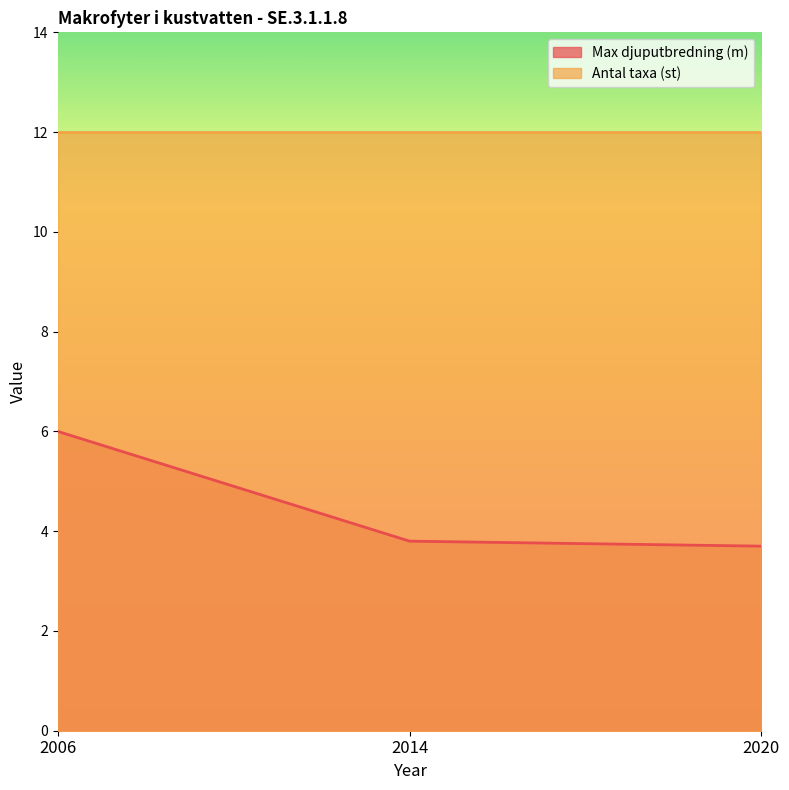

At which label is the value closest to 4?

2014